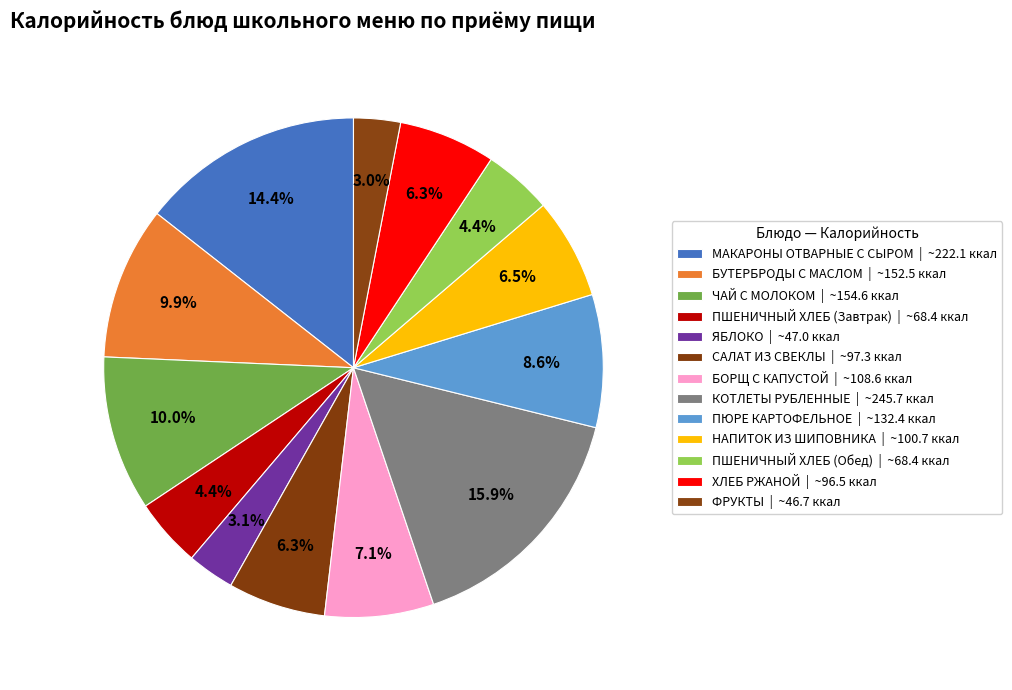

Does ХЛЕБ РЖАНОЙ represent more than half of the total?

No